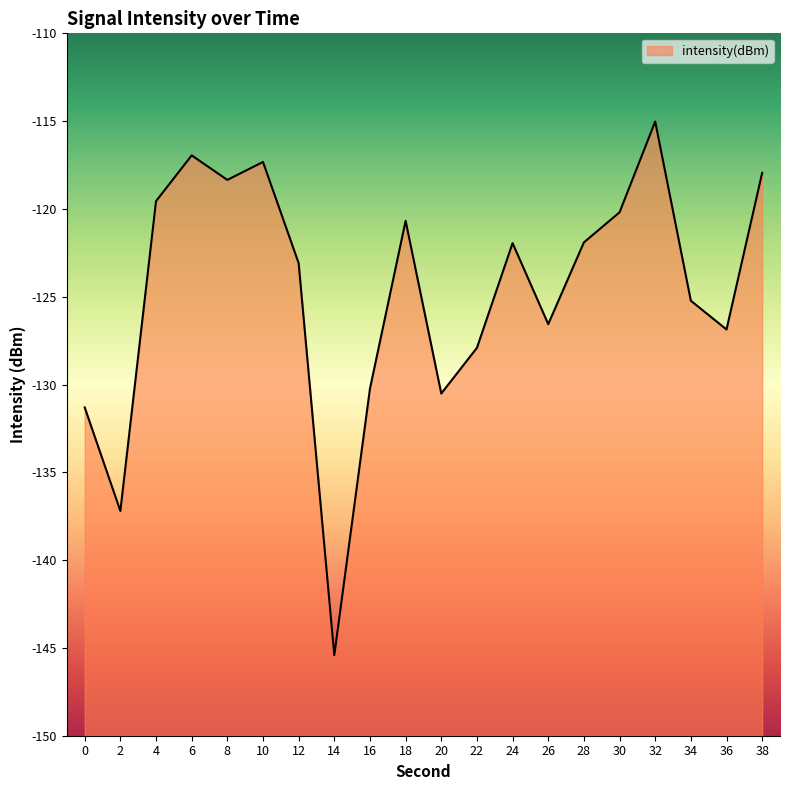

Reading right to left, extract all data points from this chart.

-117.9	-126.9	-125.2	-115.0	-120.2	-121.9	-126.6	-121.9	-127.9	-130.5	-120.7	-130.2	-145.4	-123.1	-117.3	-118.3	-117.0	-119.6	-137.2	-131.3